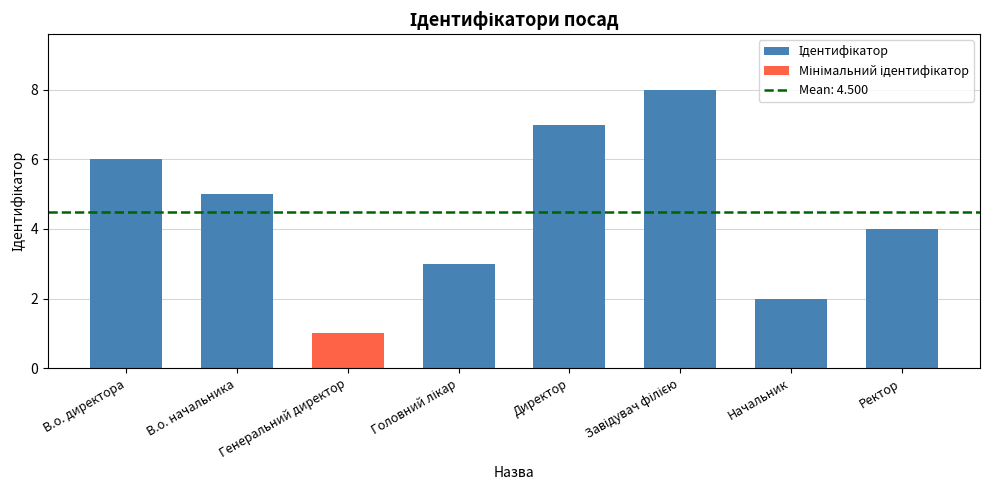

What is the difference between the second highest and second lowest values?

5